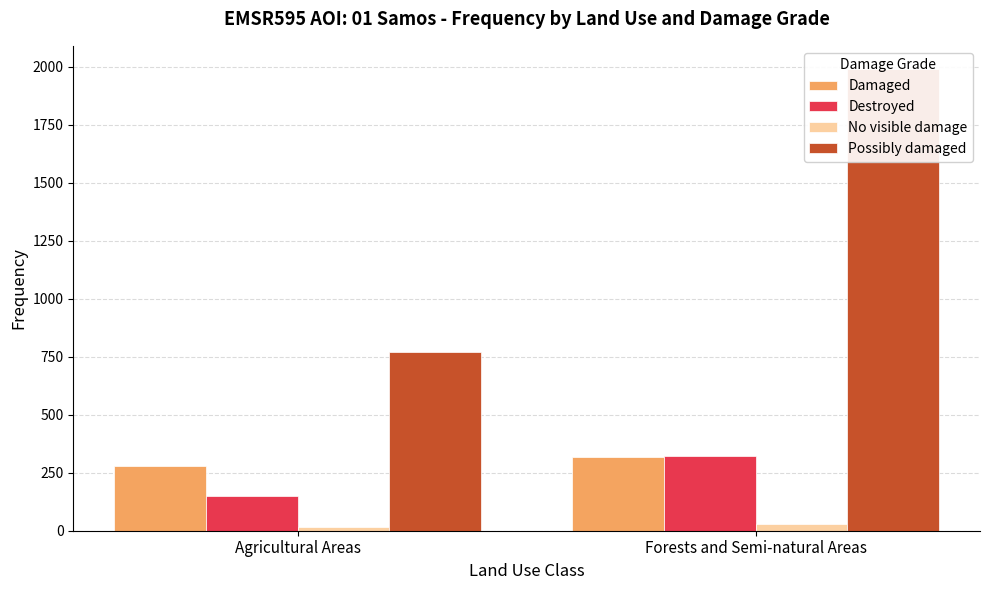

What is the label of the 1st bar from the right?

Forests and Semi-natural Areas